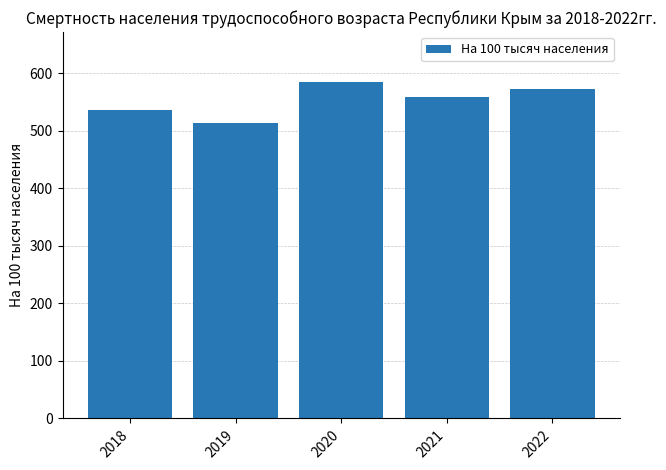

Count the number of data series in this chart.

1